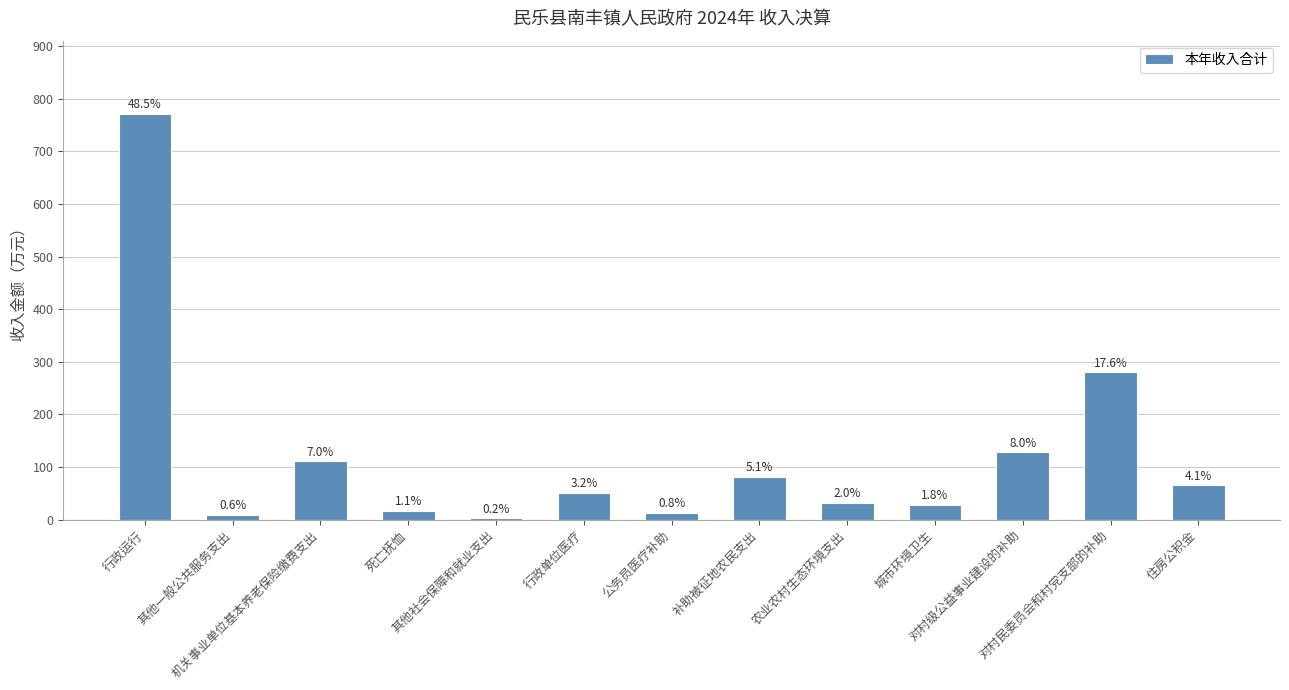

What is the value of the 11th bar from the left?

128.0